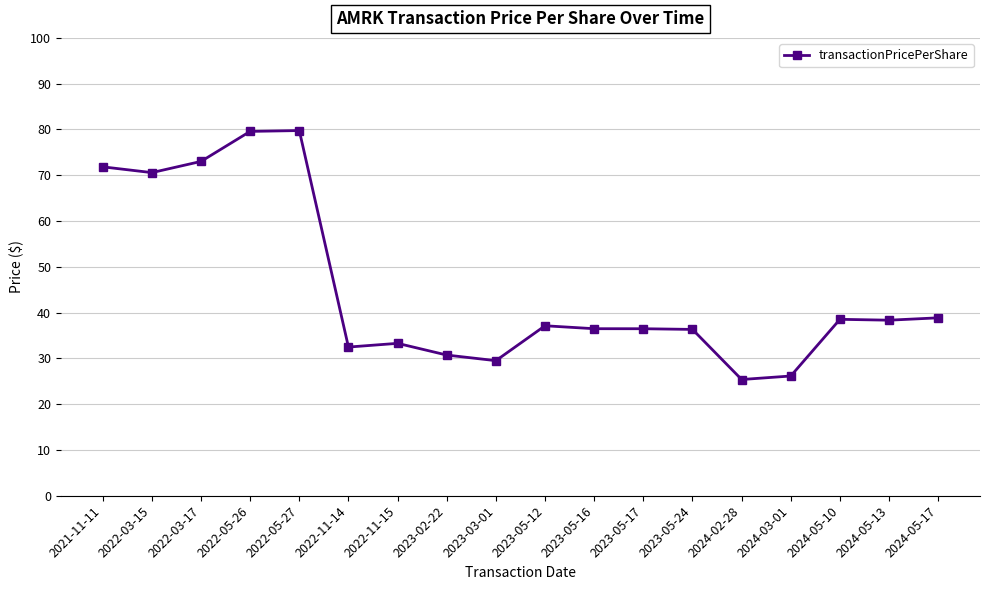

At which label does the data first exceed 37?

2021-11-11